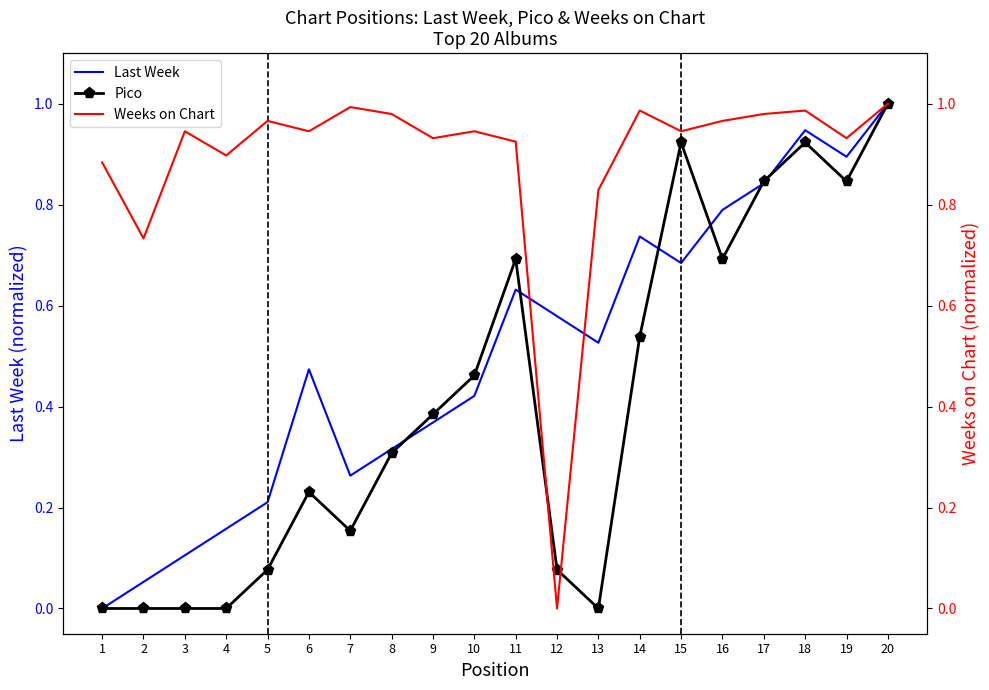

What is the value of the Weeks on Chart point at the 6th from the left?

0.9